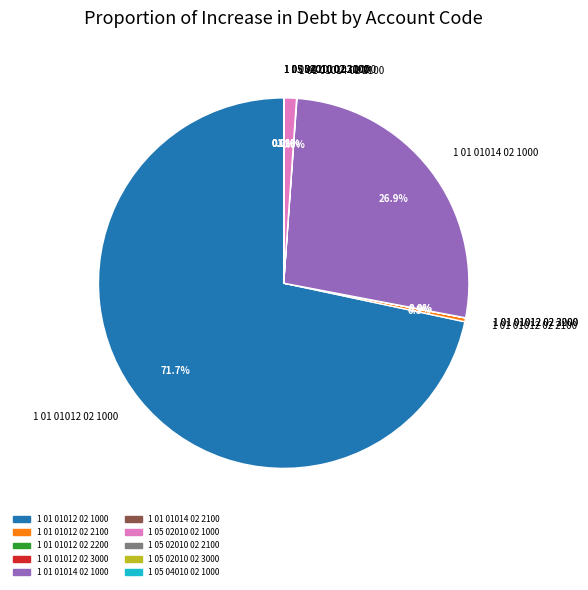

To the nearest percent, what is the difference between the largest and smallest slice percentages?

72%